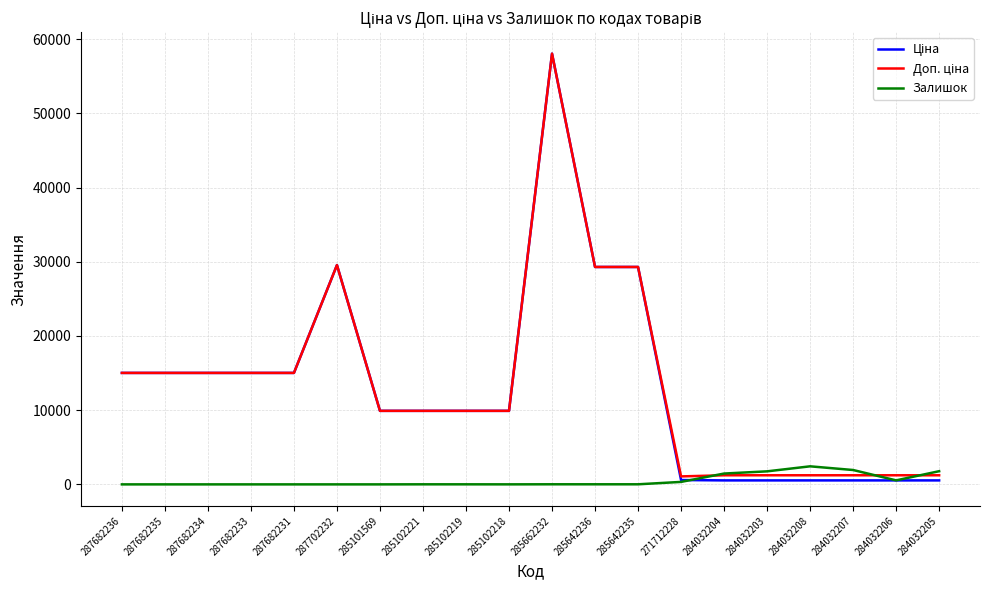

What is the difference between the second highest and second lowest values in the Залишок series?

1936.0